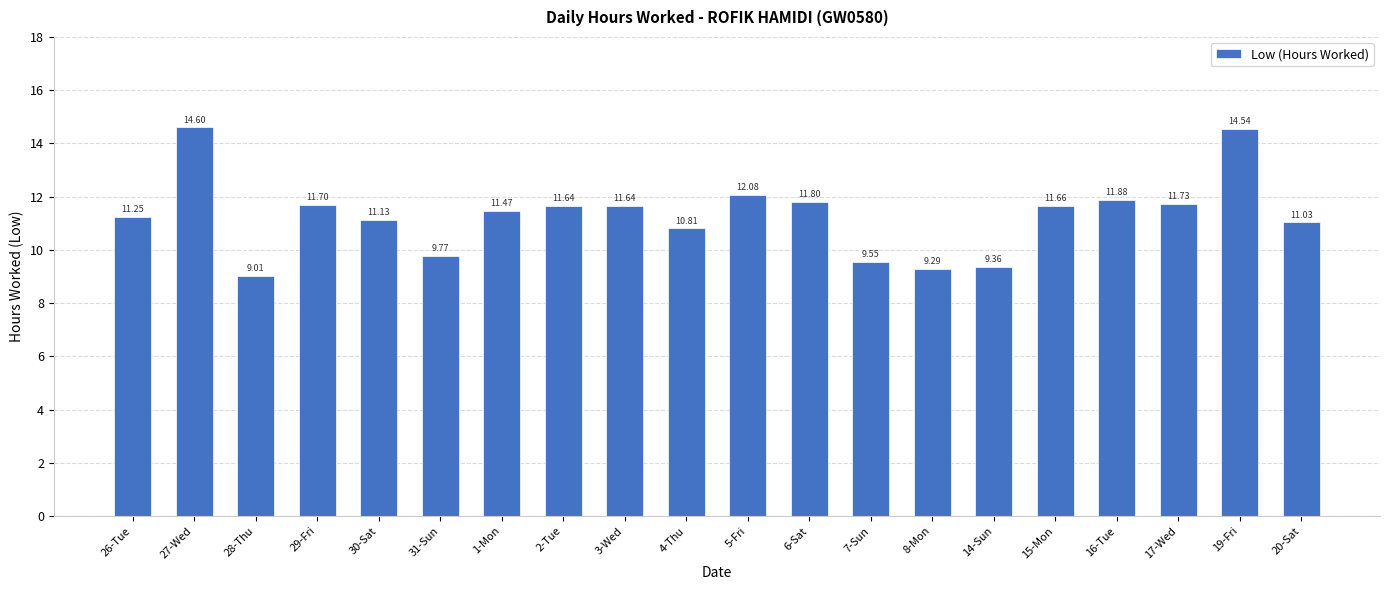

Which has a higher value, 20-Sat or 19-Fri?

19-Fri